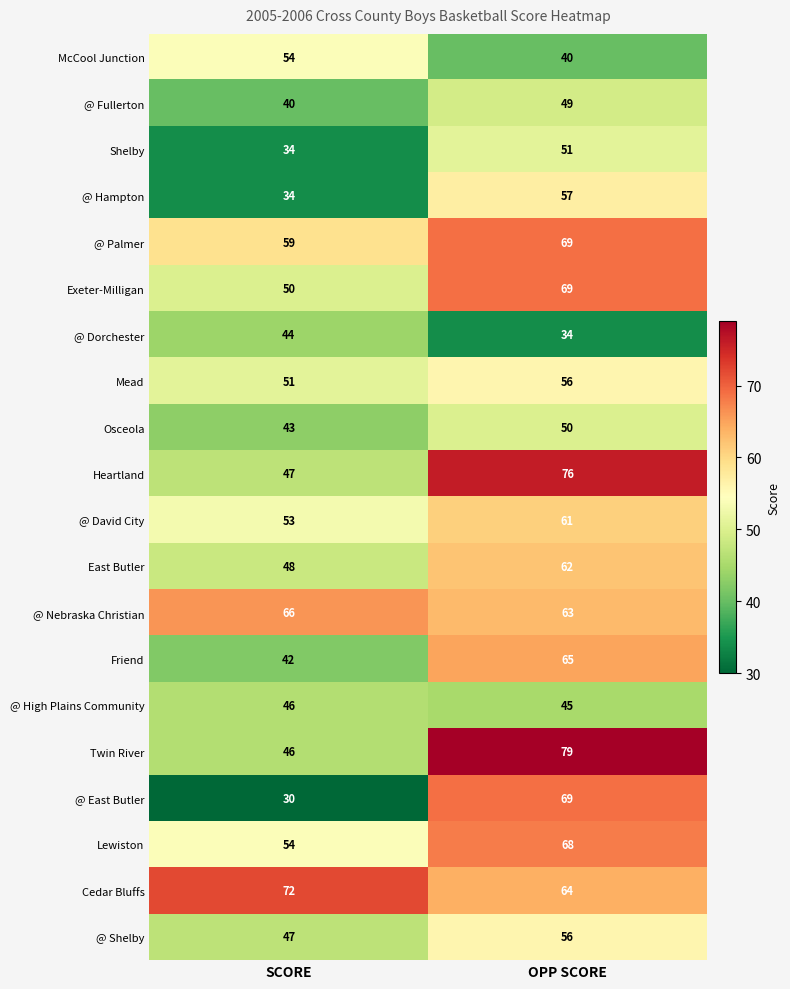

What is the total value across all series at SCORE?

960